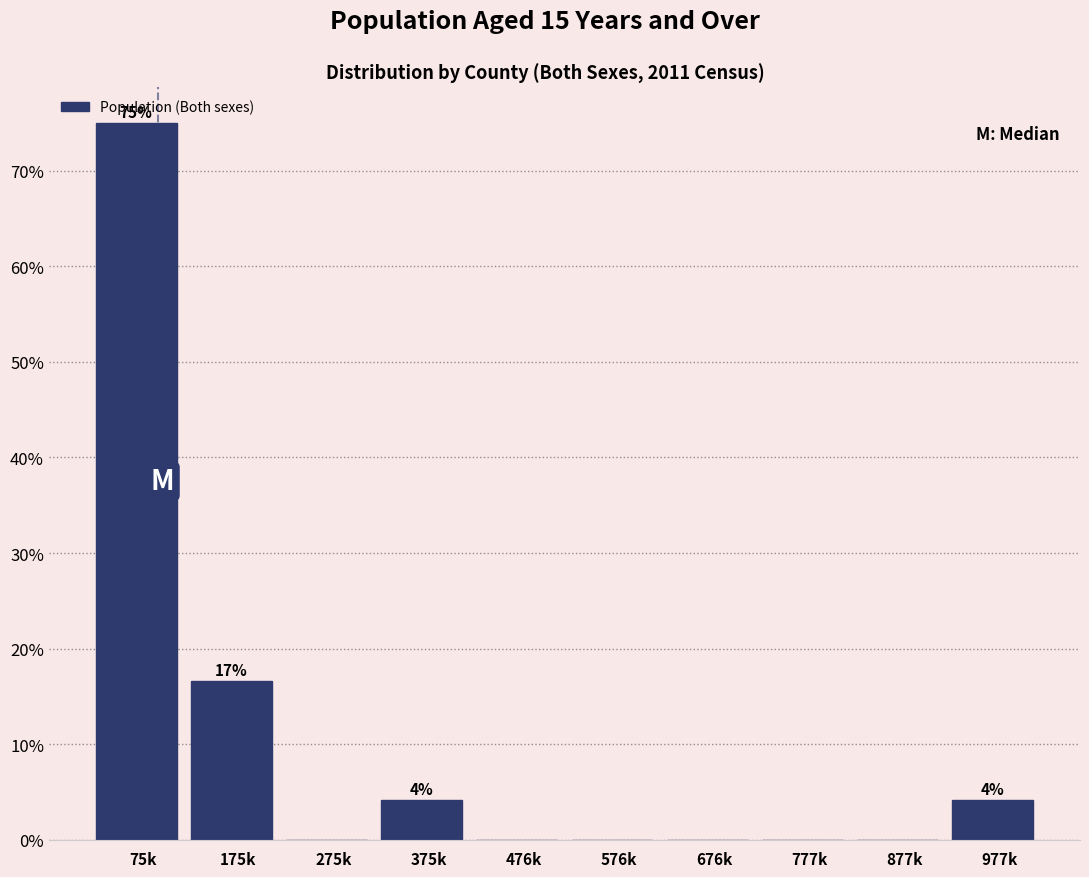

Reading left to right, transcribe all the data shown in this chart.

75k=75.0	175k=16.7	275k=0.0	375k=4.2	476k=0.0	576k=0.0	676k=0.0	777k=0.0	877k=0.0	977k=4.2